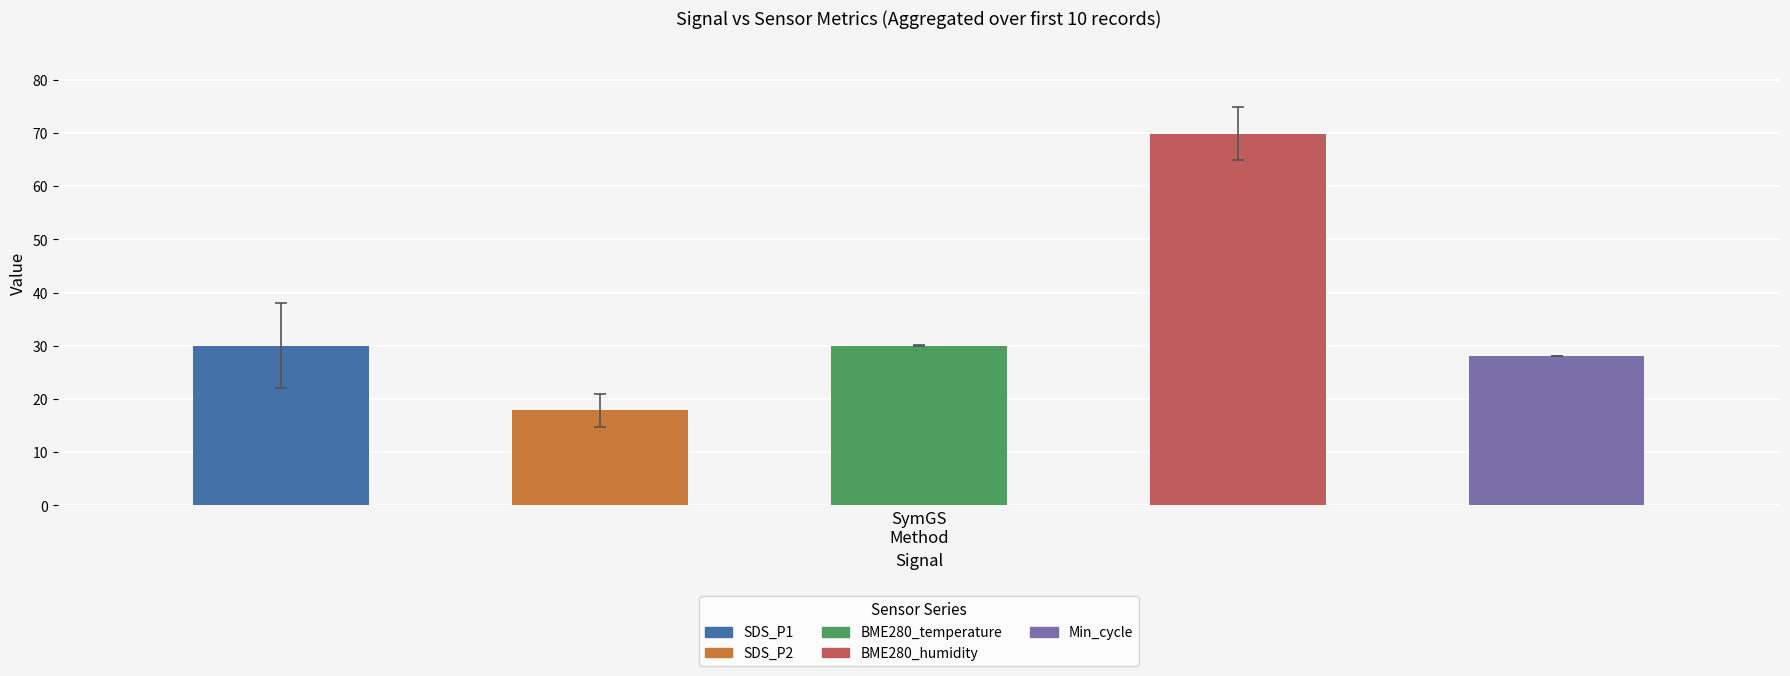

Which series has the largest total across all categories?

BME280_humidity